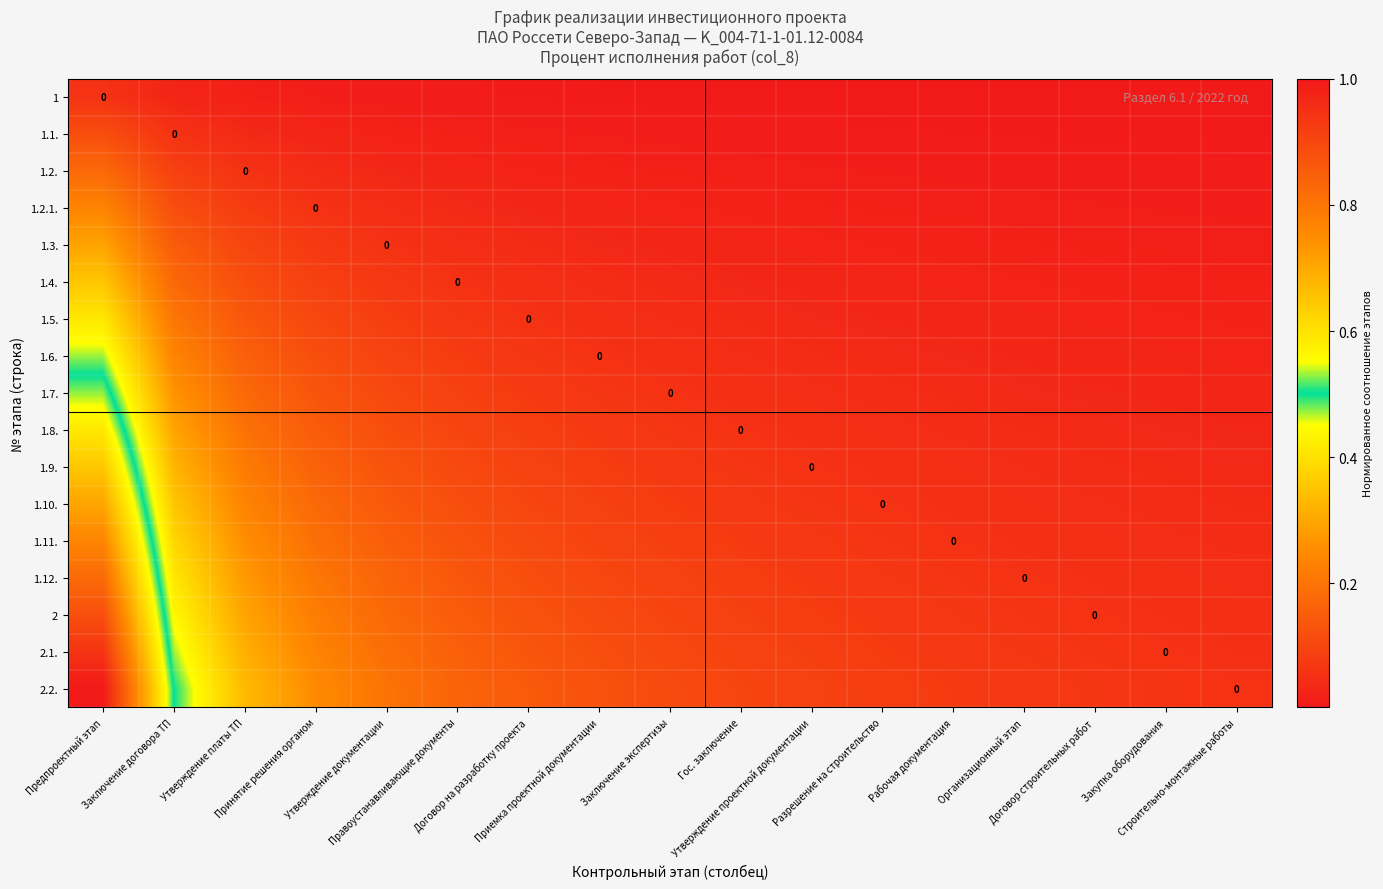

Count the number of categories in the chart.

17